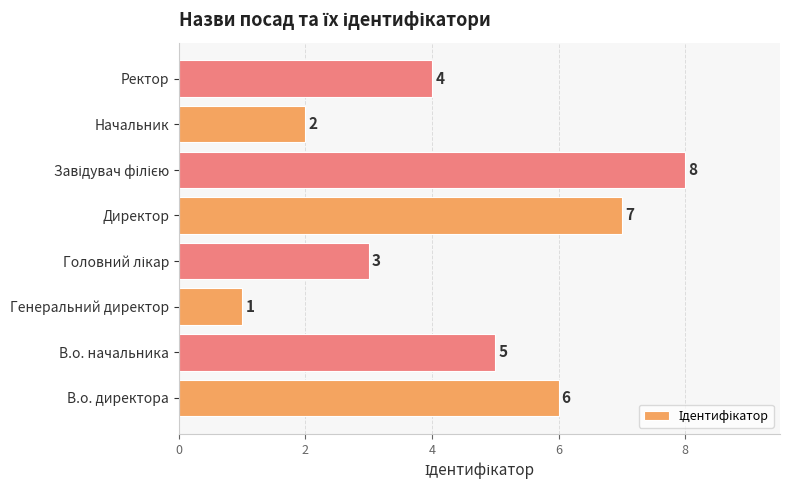

How many series are shown in this chart?

1